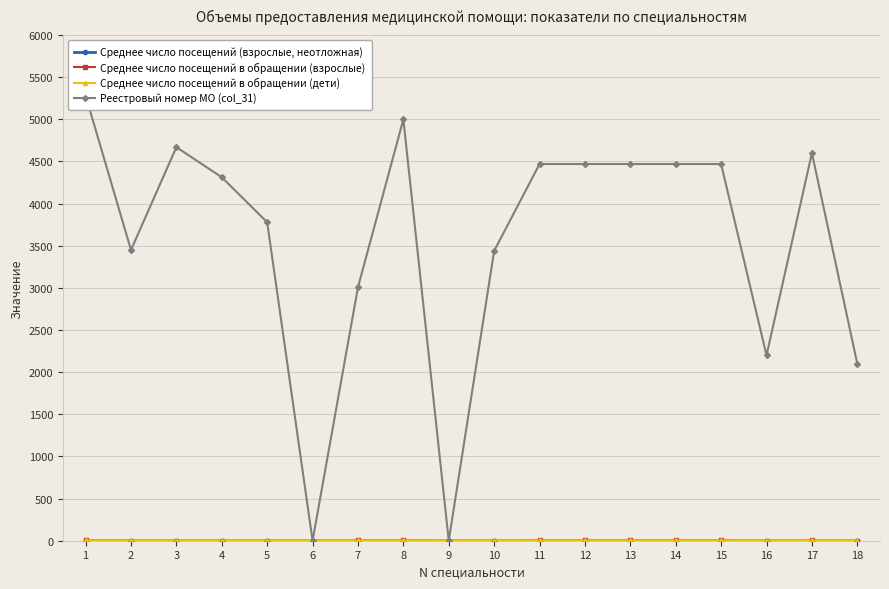

What value does the Среднее число посещений в обращении (дети) series have at 3?

2.5